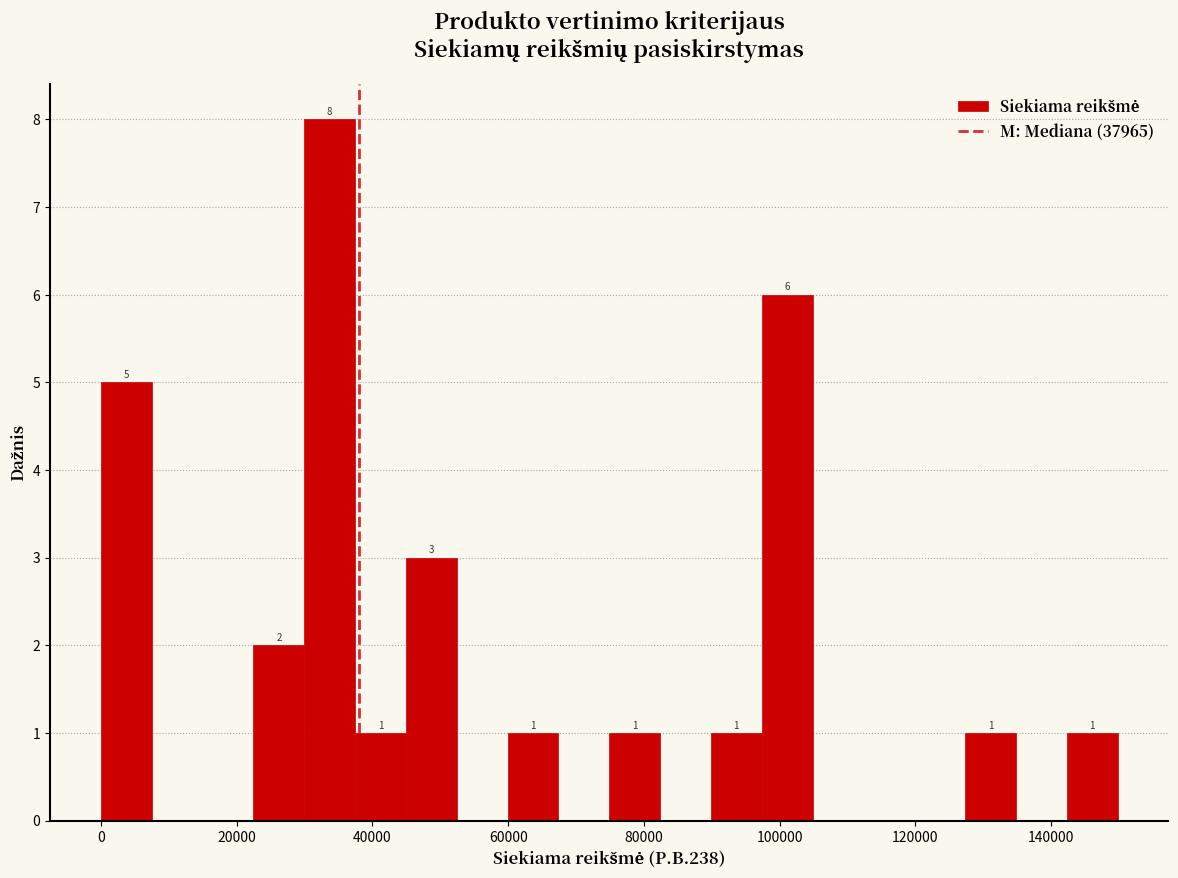

Read against the x-axis, roughly where is the centre of the tallest bar?

34000